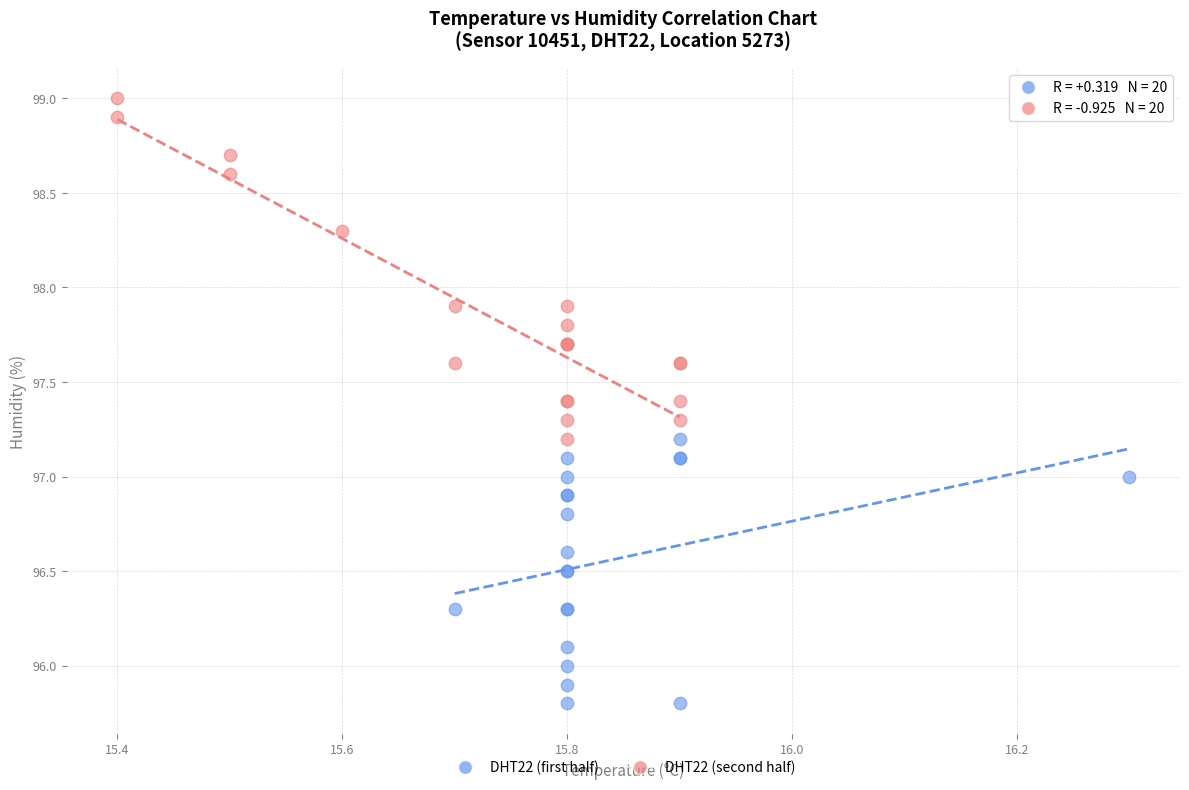

Which series reaches the maximum Y coordinate?

DHT22 (second half)